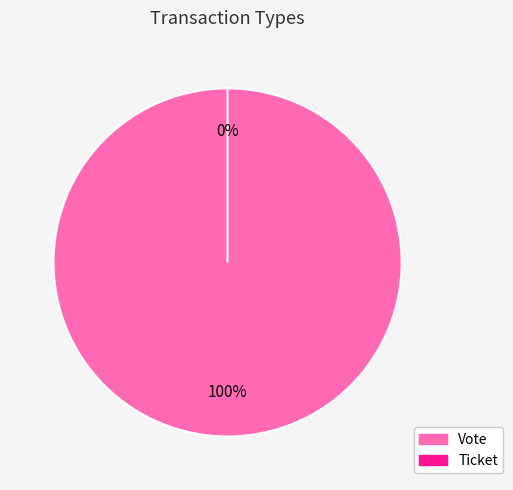

Rank the categories by value from highest to lowest.

Vote, Ticket